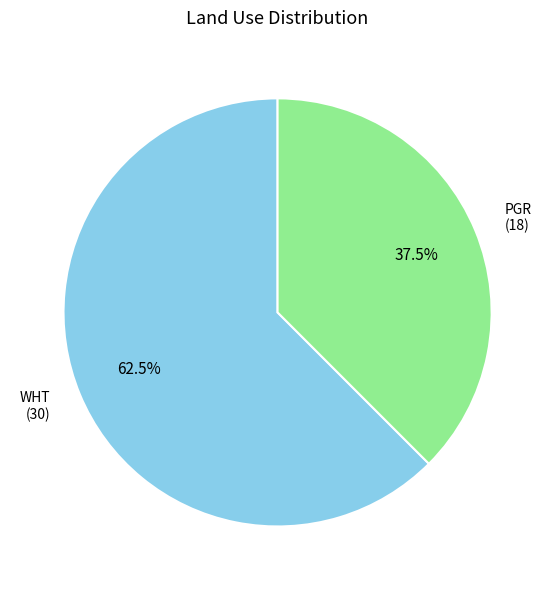

Does any single category account for the majority?

Yes